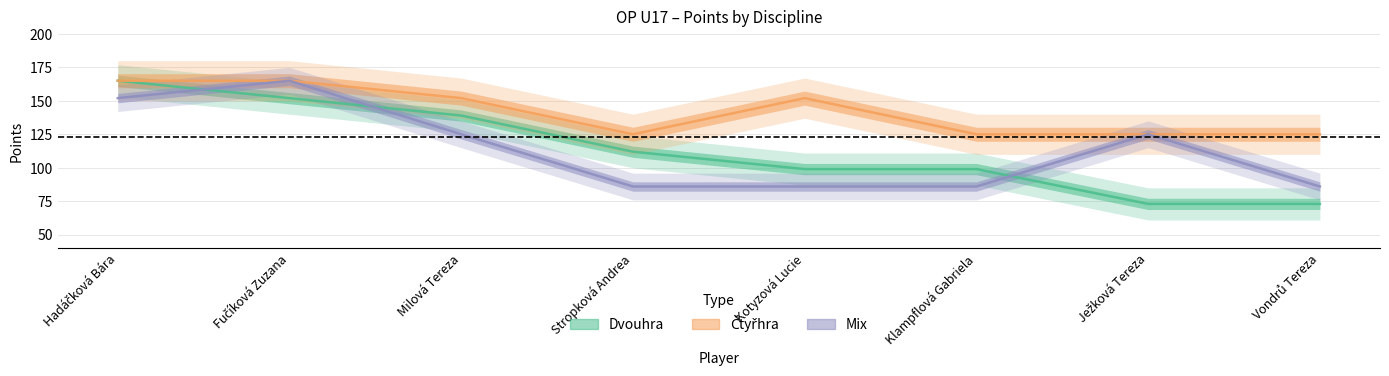

What position from the right is Ježková Tereza?

2